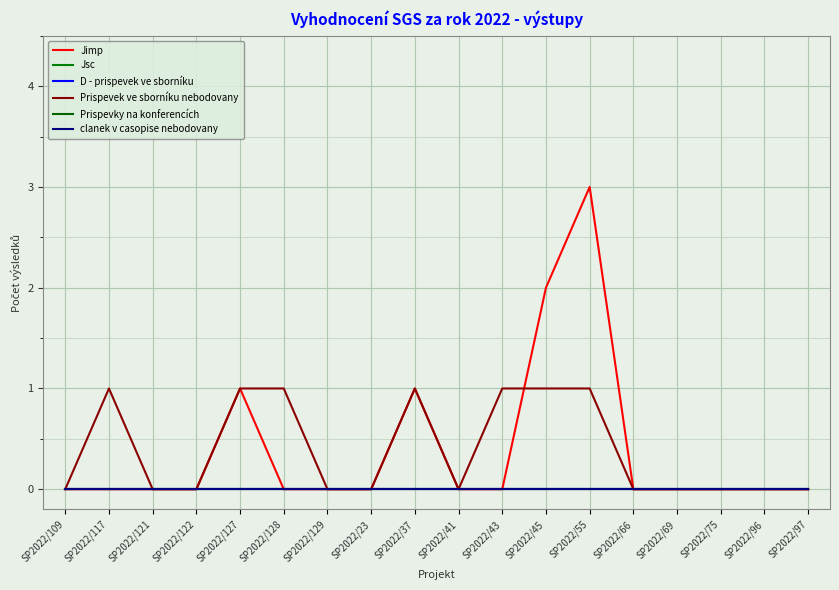

Does the chart have visible grid lines?

Yes